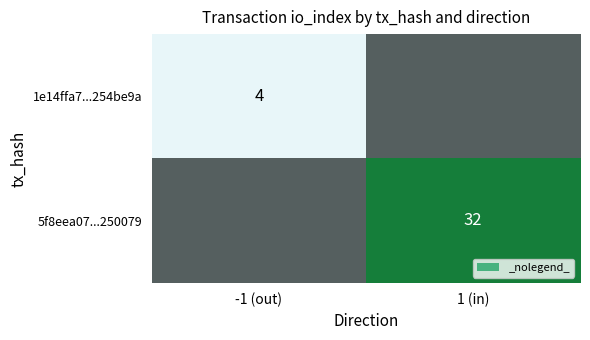

List the series in order of their peak value, lowest first.

1e14ffa7...254be9a, 5f8eea07...250079